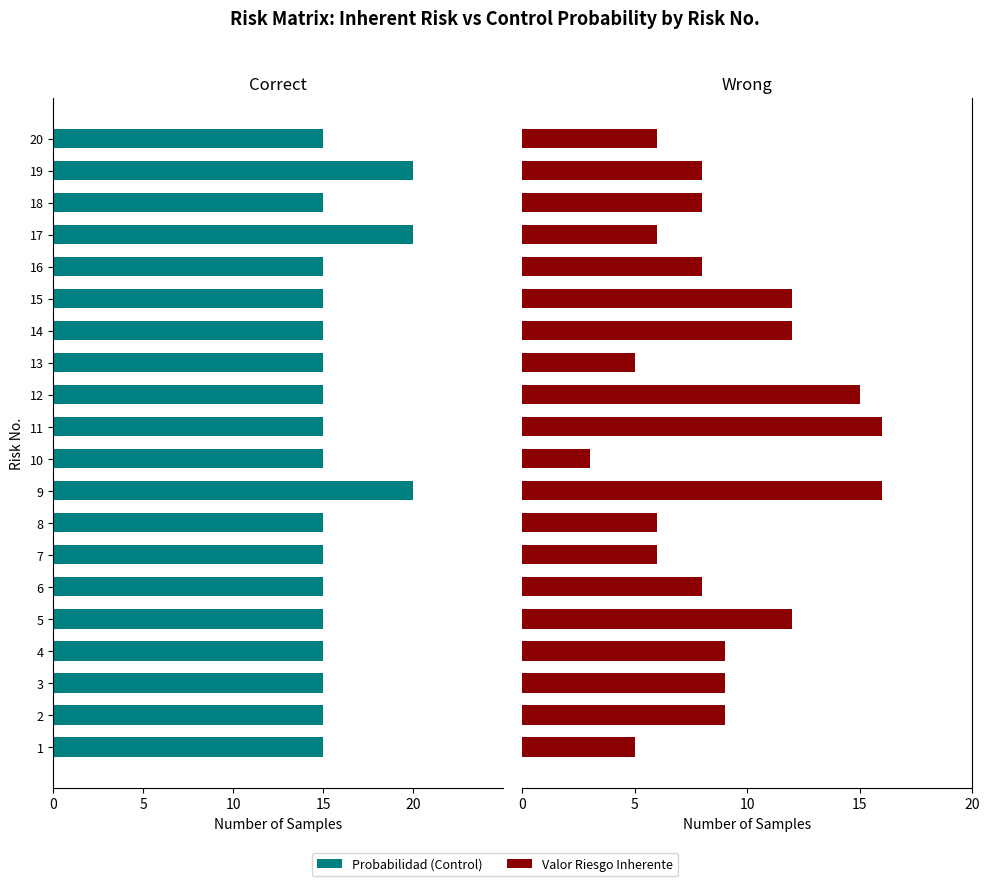

Is the value of Valor Riesgo Inherente at 12 greater than the value of Probabilidad at 8?

Yes